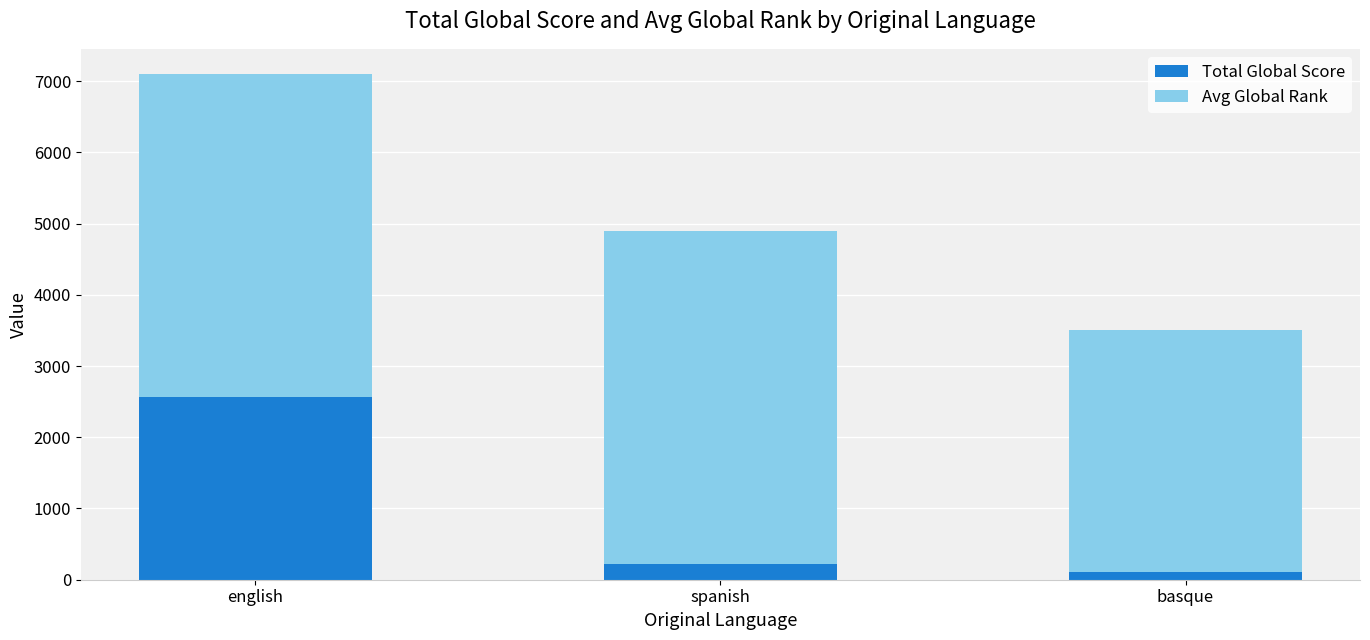

Does the chart contain any negative values?

No